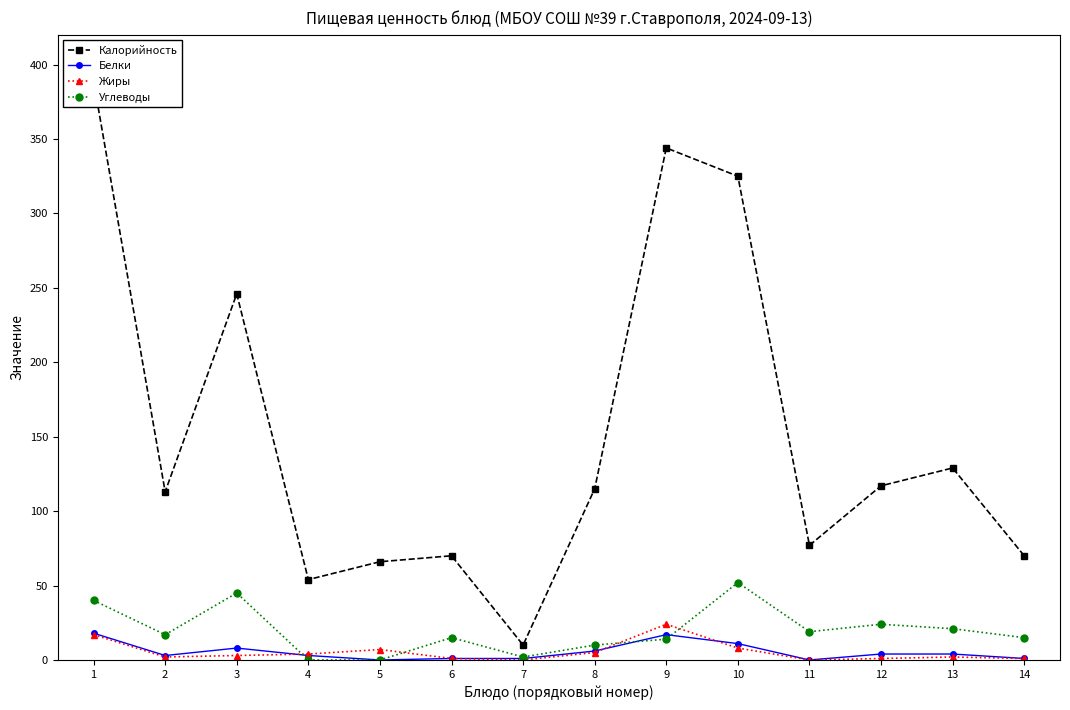

Where is the first local maximum for Белки?

3